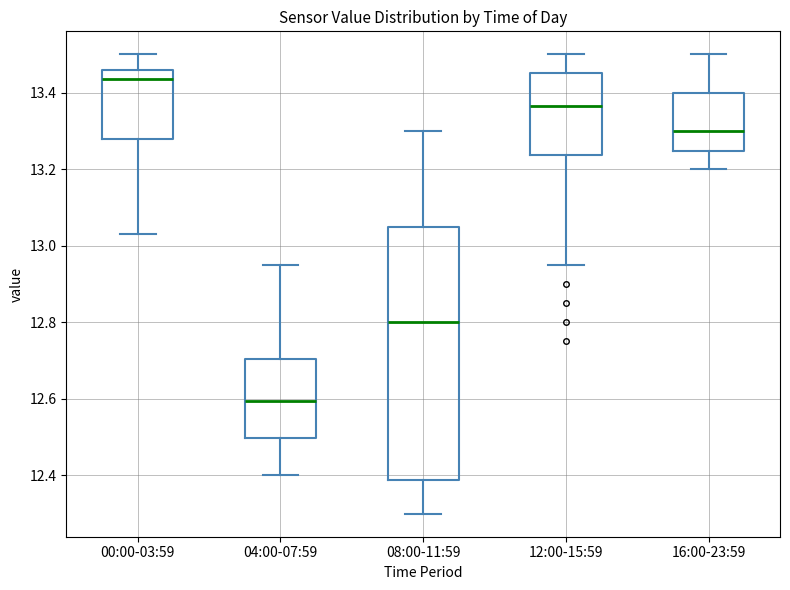

Where does the upper whisker of the box for 04:00-07:59 end on the y-axis? The values are not printed on the chart, so give them approximately, as read against the axis.

12.96